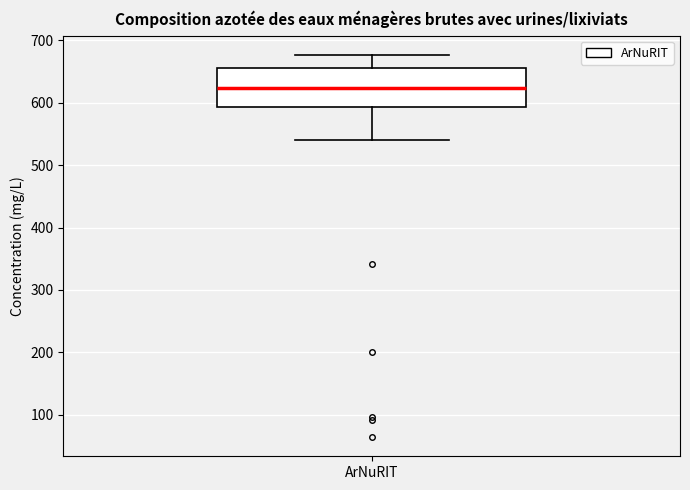

Read this box plot against the y-axis: the position of the median line, the range covered by the box, and the ends of both whiskers. The values are not printed on the chart, so give them approximately, as read against the axis.

median 620, box 590 to 660, whiskers 540 to 680